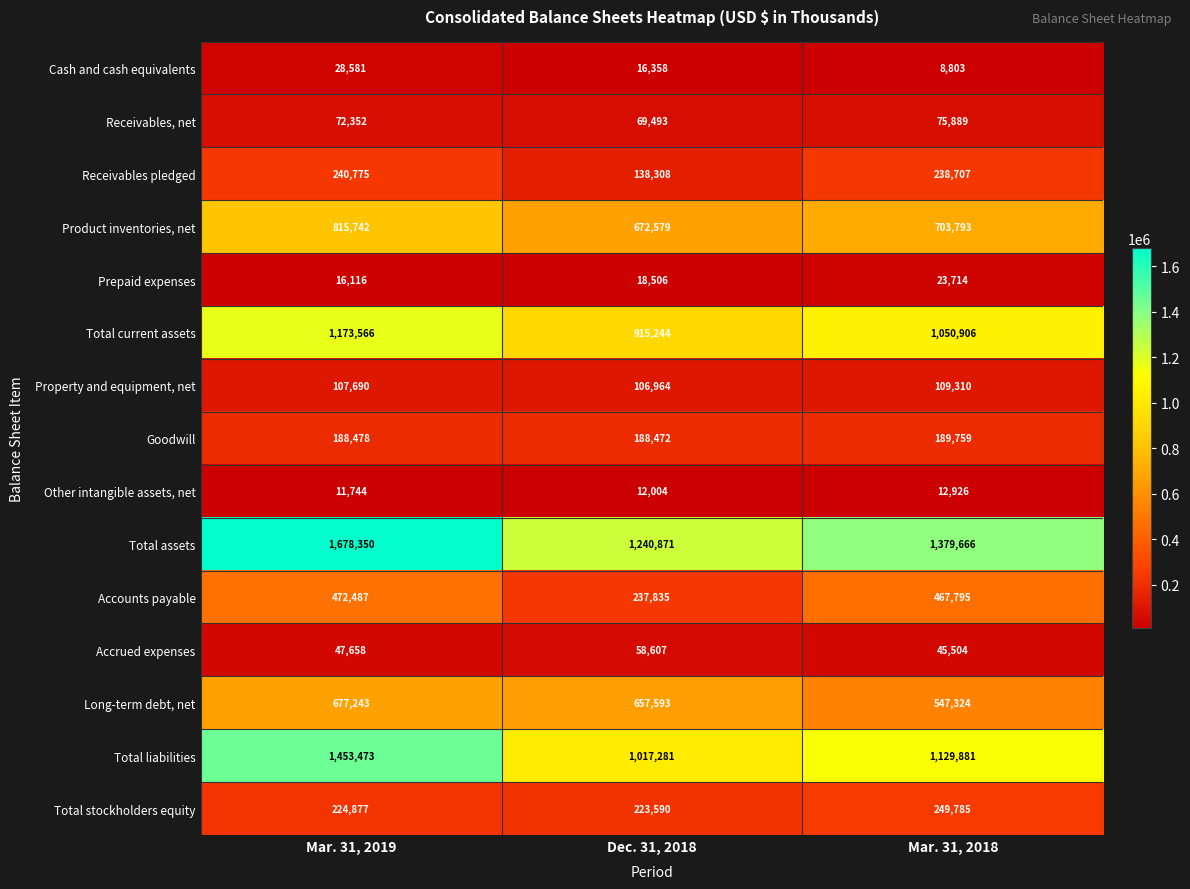

What is the sum of all Total assets values?

4298887